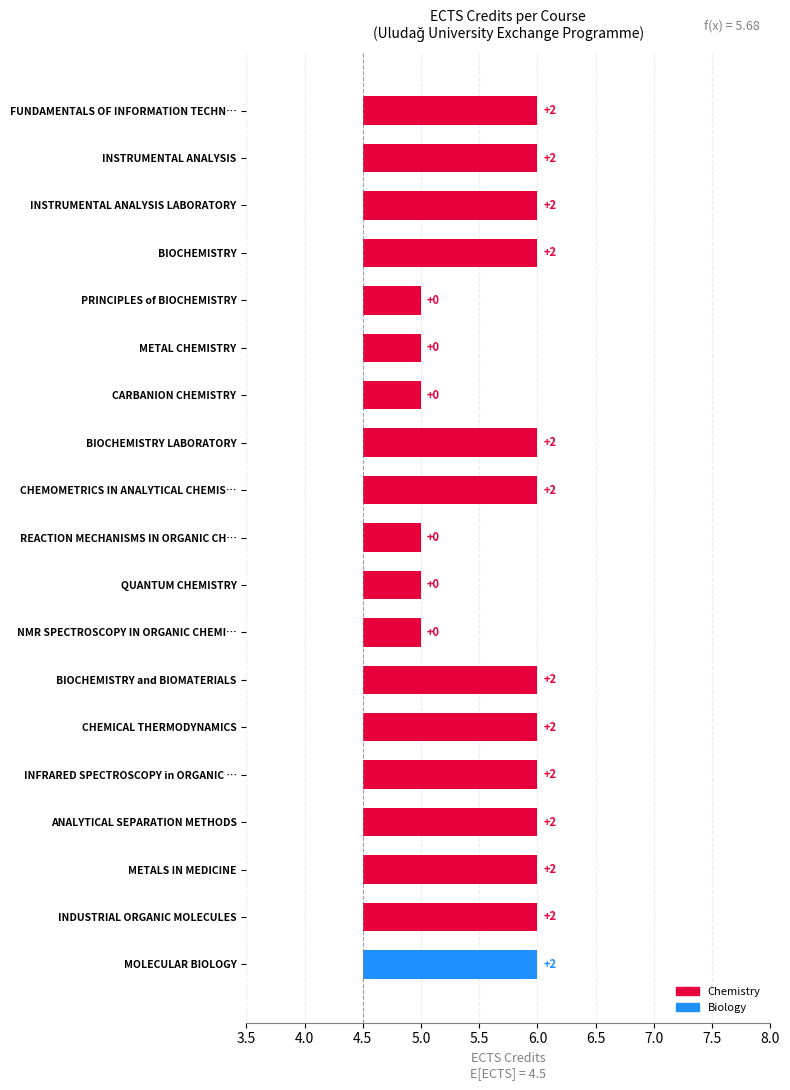

What is the difference between the second highest and second lowest values?

1